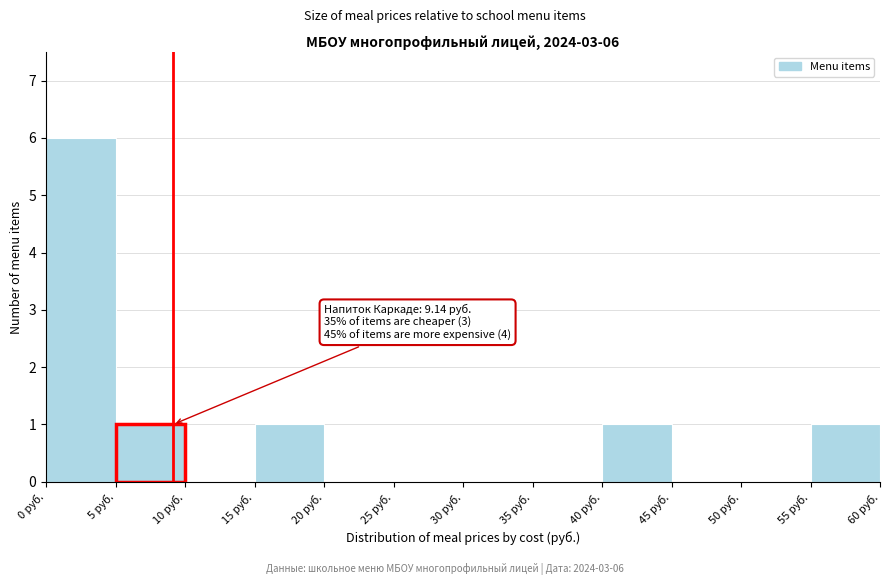

Which range on the x-axis has the tallest bar?

0 to 5